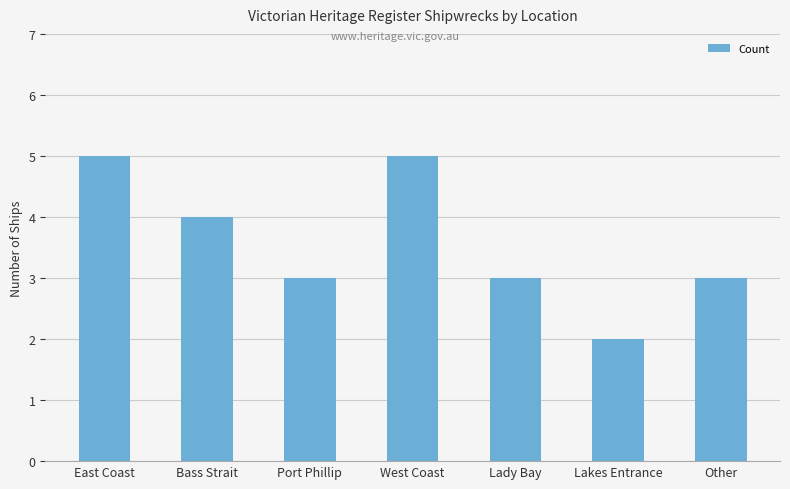

Count the number of data series in this chart.

1